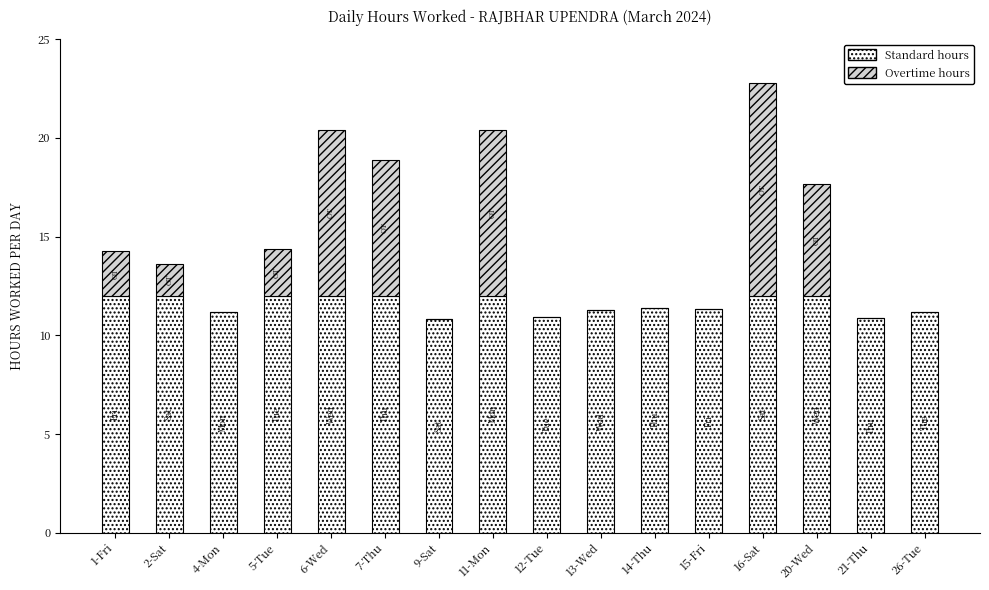

How many distinct data groups are displayed?

2